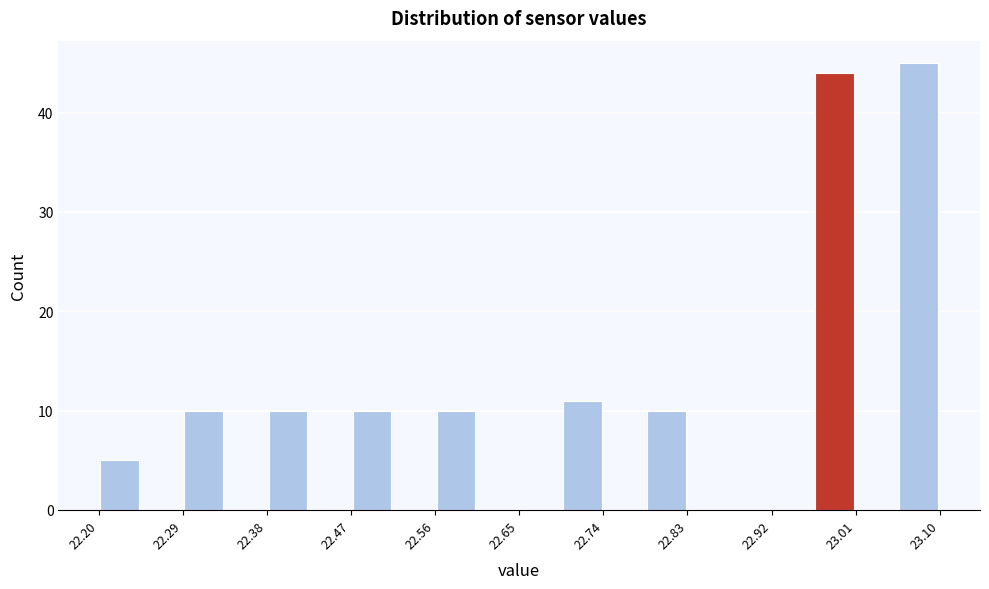

Reading left to right, transcribe this chart: for each bar, give the range it covers on the x-axis and its height. Neither the bar edges nor the heights are printed on the chart, so give them approximately, as read against the axes.

22.200 to 22.245: 5
22.245 to 22.290: 0
22.290 to 22.335: 10
22.335 to 22.380: 0
22.380 to 22.425: 10
22.425 to 22.470: 0
22.470 to 22.515: 10
22.515 to 22.560: 0
22.560 to 22.605: 10
22.605 to 22.650: 0
22.650 to 22.695: 0
22.695 to 22.740: 11
22.740 to 22.785: 0
22.785 to 22.830: 10
22.830 to 22.875: 0
22.875 to 22.920: 0
22.920 to 22.965: 0
22.965 to 23.010: 44
23.010 to 23.055: 0
23.055 to 23.100: 45